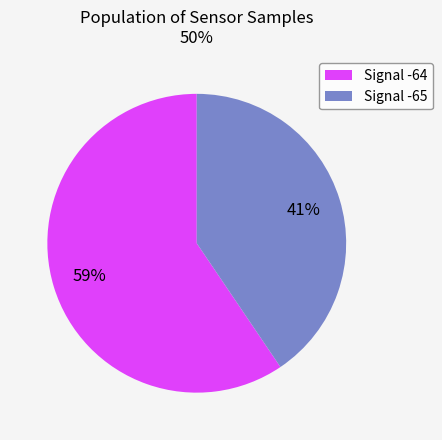

Which category has the smallest portion of the pie?

Signal -65